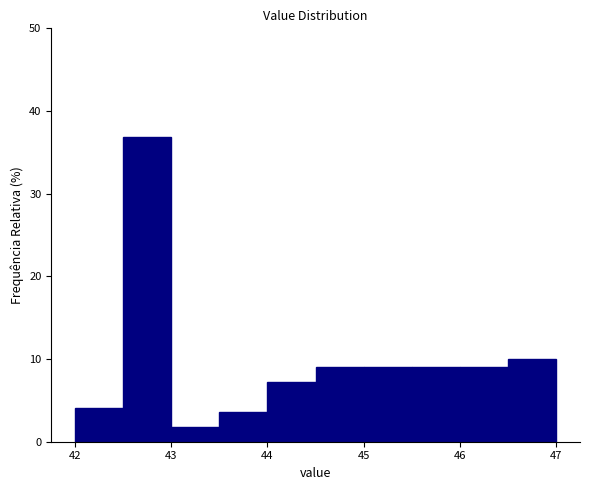

Reading left to right, transcribe this chart: for each bar, give the range it covers on the x-axis and its height. The values are not printed on the chart, so give them approximately, as read against the axis.

42.0 to 42.5: 4
42.5 to 43.0: 37
43.0 to 43.5: 2
43.5 to 44.0: 4
44.0 to 44.5: 7
44.5 to 45.0: 9
45.0 to 45.5: 9
45.5 to 46.0: 9
46.0 to 46.5: 9
46.5 to 47.0: 10